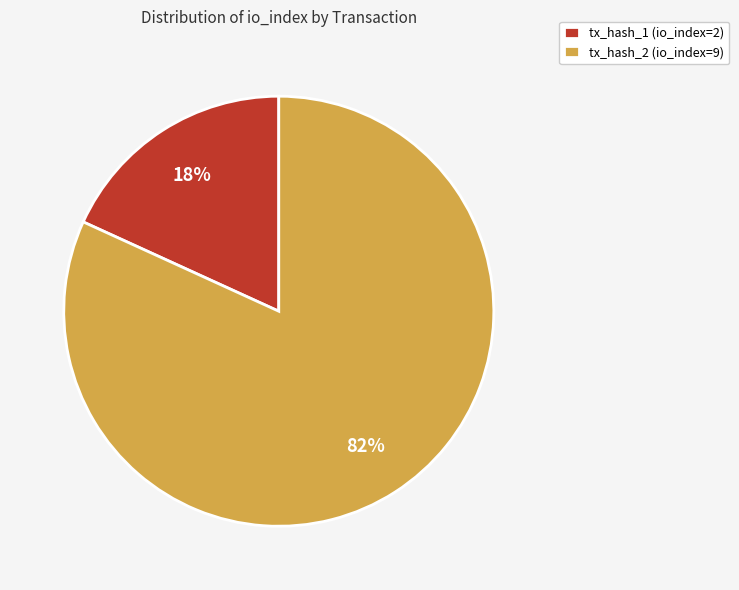

The tx_hash_2 (io_index=9) slice represents 67% of the pie. True or false?

False